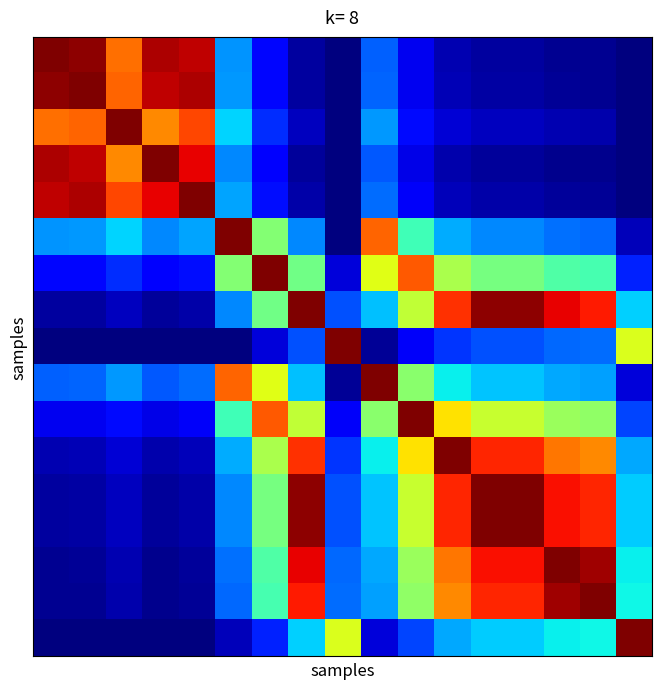

How many data points does each series have?

17